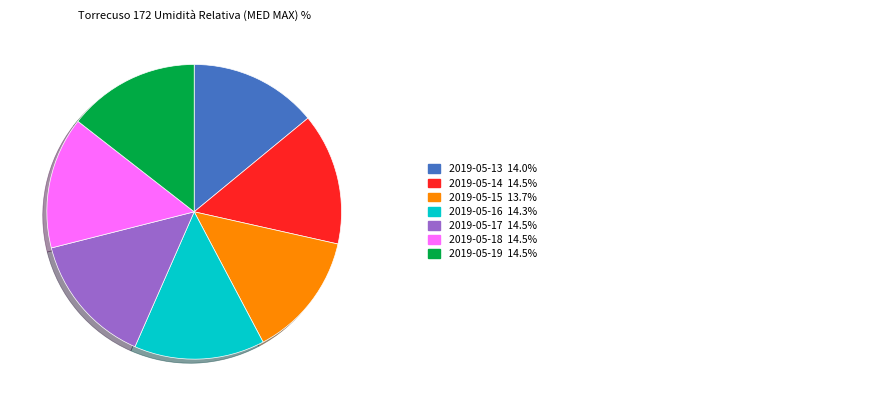

Does any single category account for the majority?

No